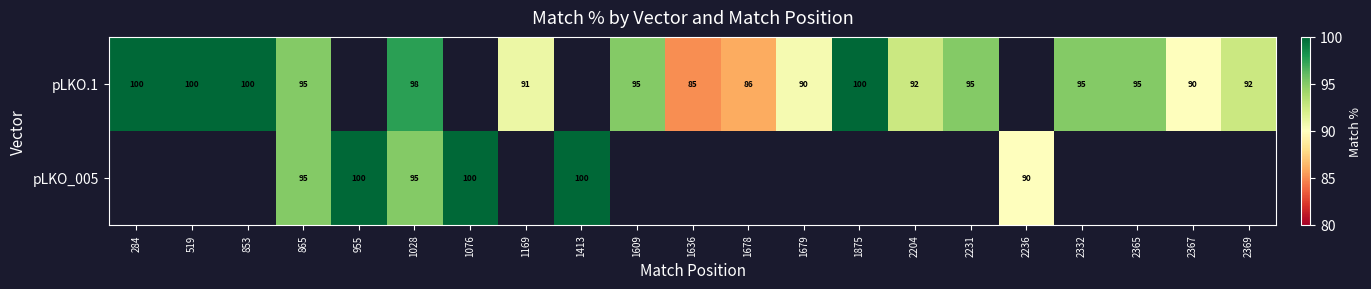

What is the minimum value shown in the chart?

85.0